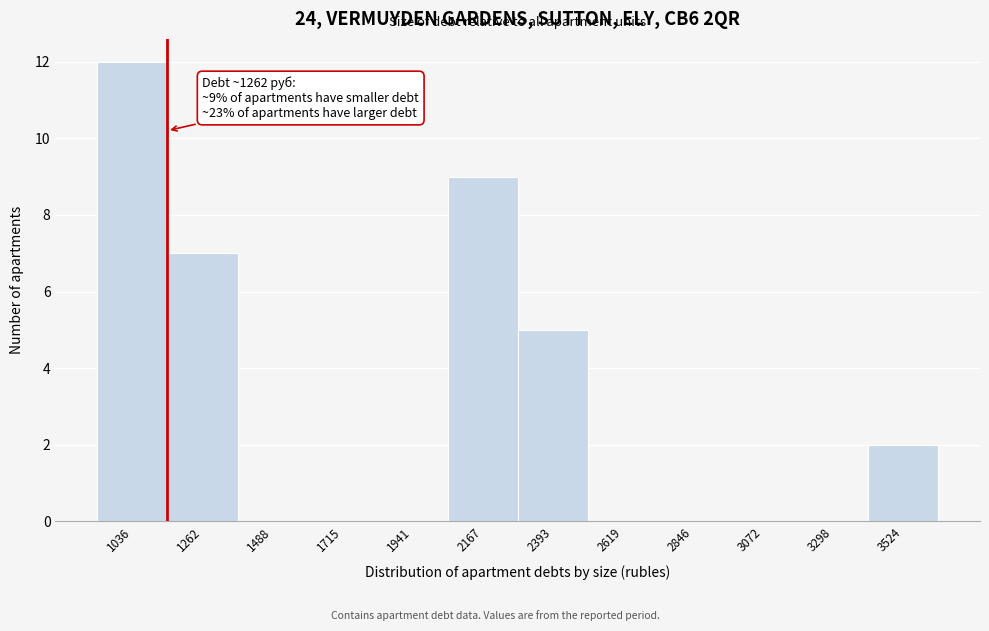

Reading left to right, extract all data points from this chart.

1036=12	1262=7	1488=0	1715=0	1941=0	2167=9	2393=5	2619=0	2846=0	3072=0	3298=0	3524=2